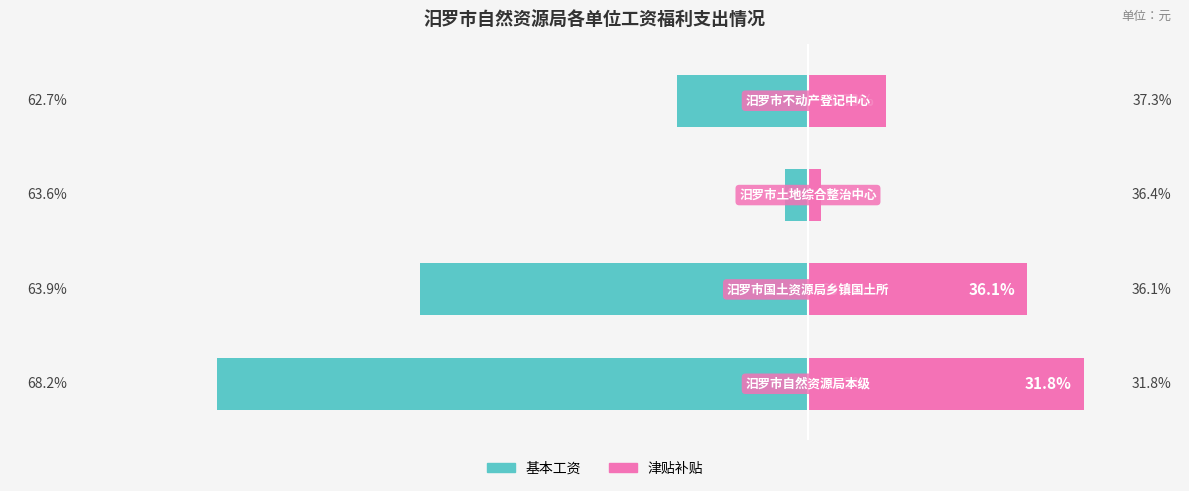

How many data points does each series have?

4